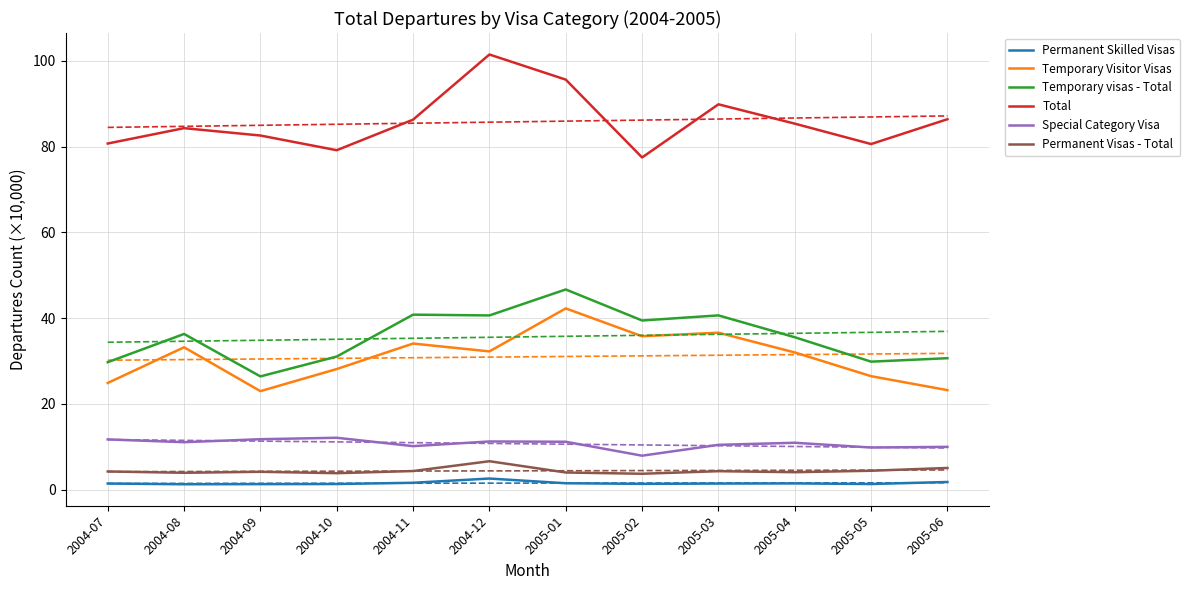

At which label does Permanent Skilled Visas reach its peak?

2004-12